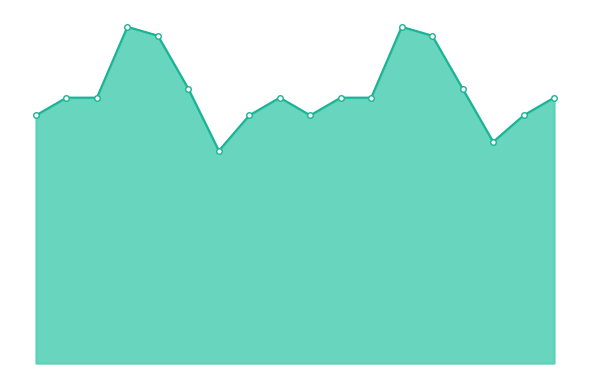

Does the chart have visible grid lines?

No